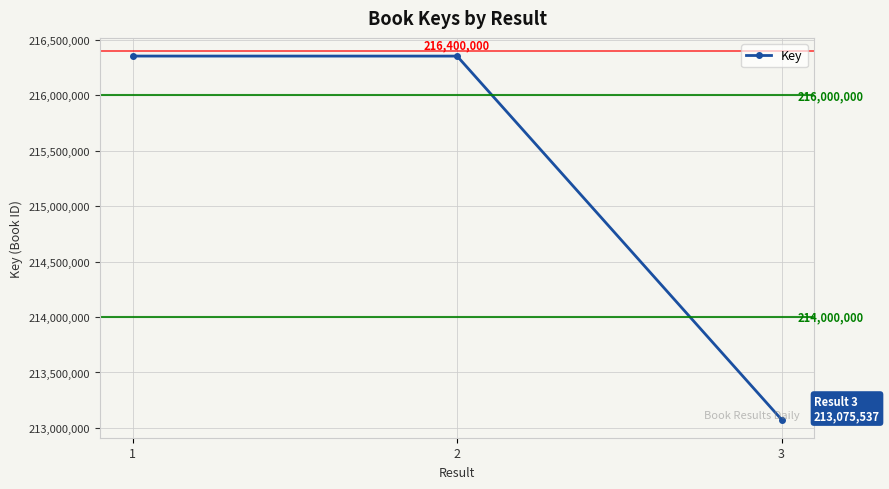

What is the difference between the values at 2 and 1?

251